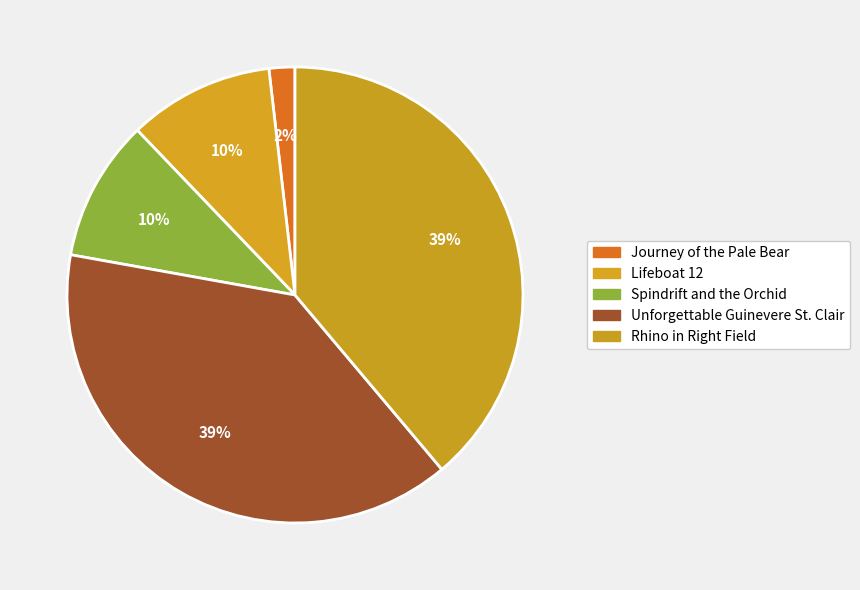

The Lifeboat 12 slice represents 4% of the pie. True or false?

False